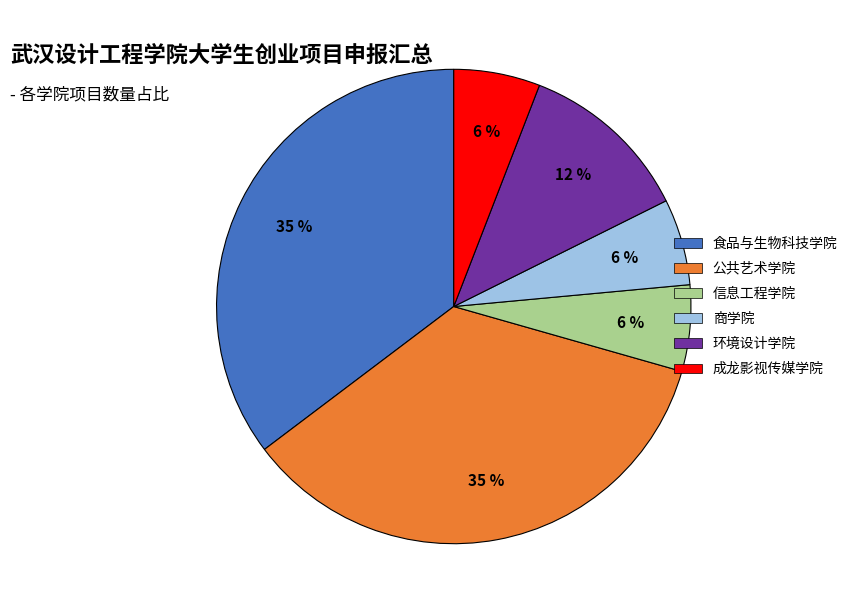

How many segments does this pie chart have?

6